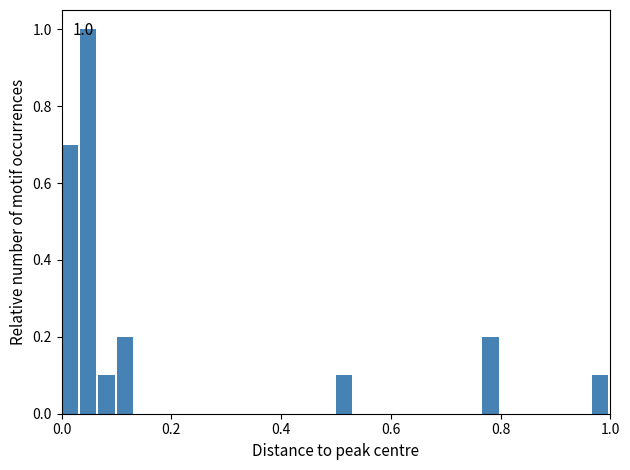

Read against the x-axis, roughly where is the centre of the tallest bar?

0.04